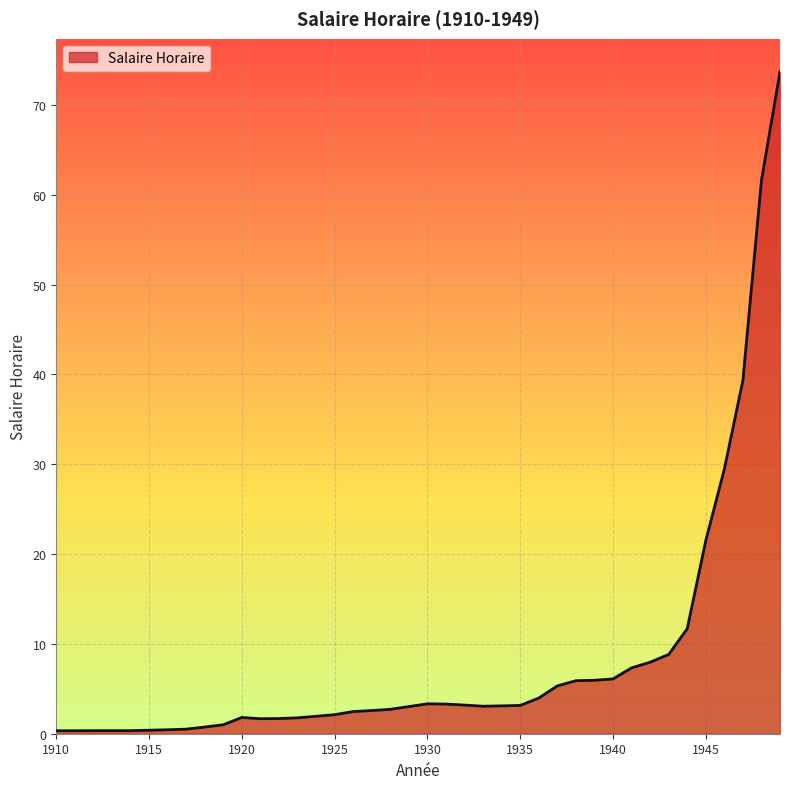

What is the maximum value shown in the chart?

73.7